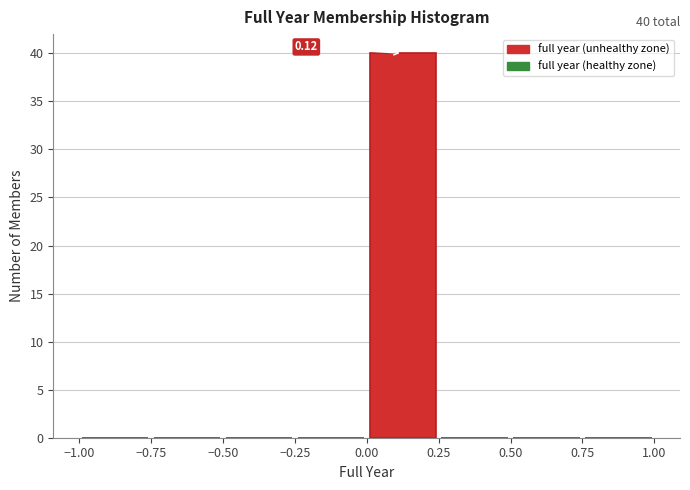

Which range on the x-axis has the tallest bar?

0.00 to 0.25